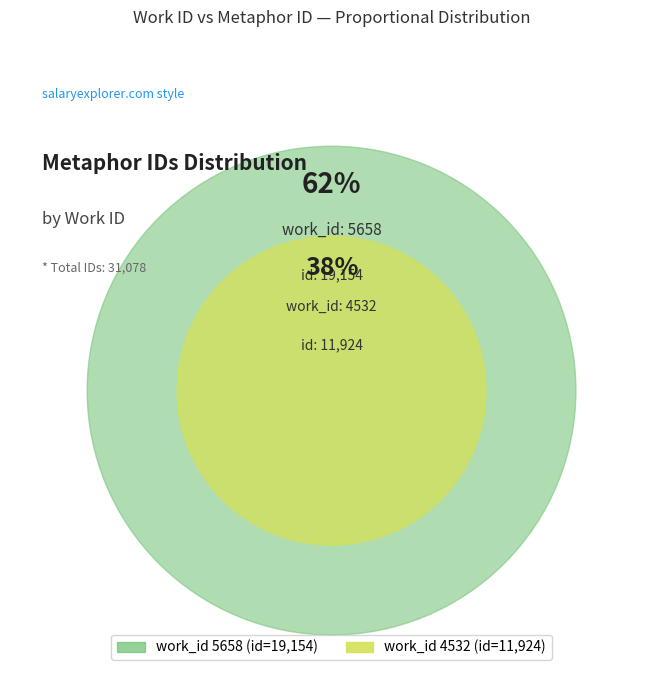

Between 4532 and 5658, which is larger?

5658